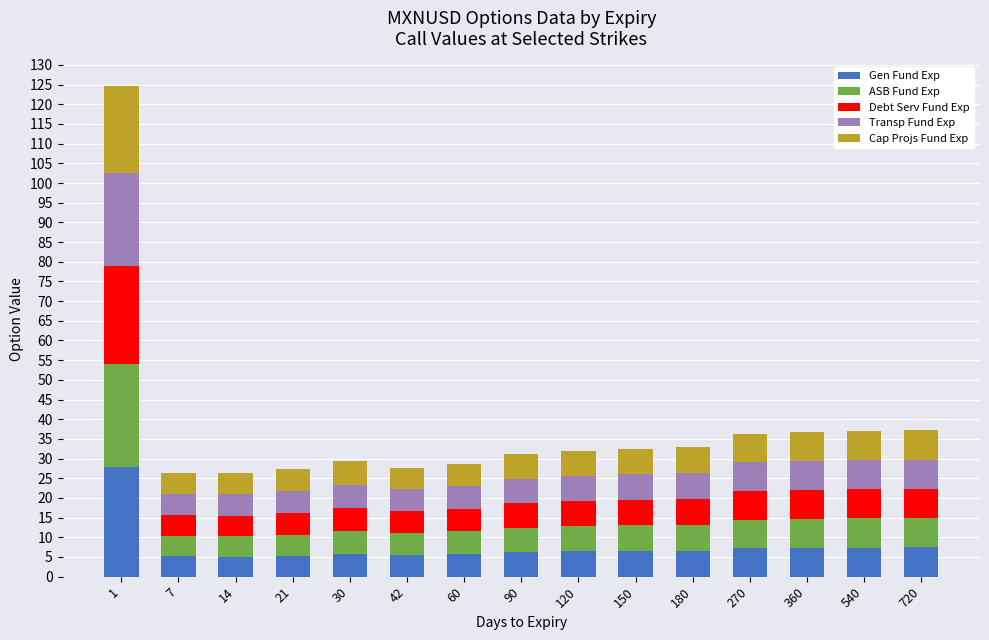

What is the difference between the maximum and minimum values in the Gen Fund Exp series?

22.7